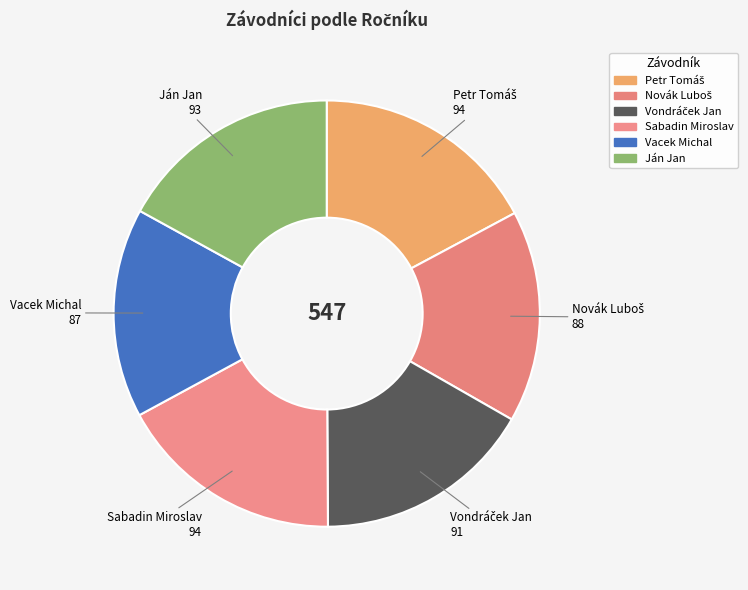

Count the number of slices in the pie.

6